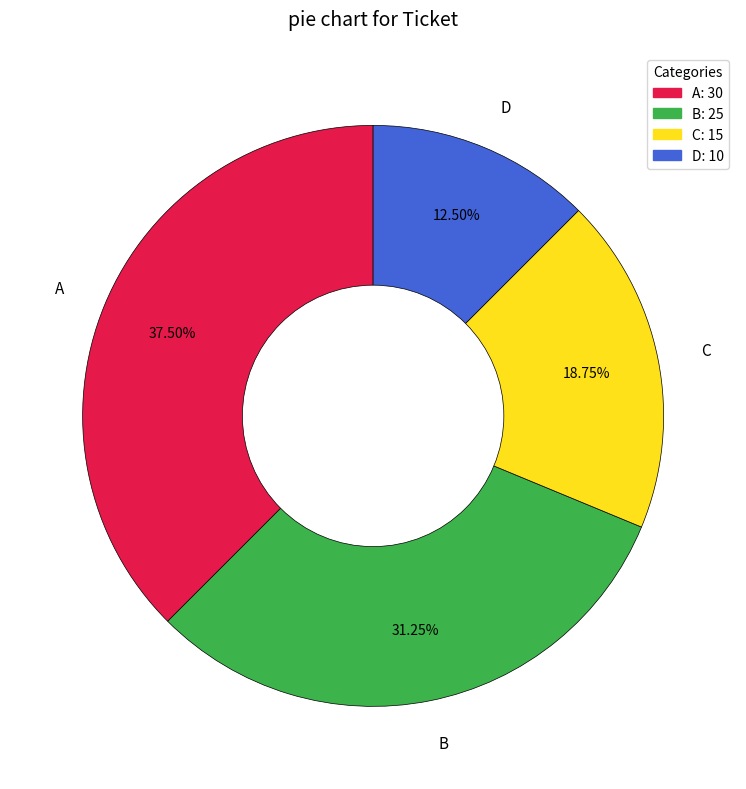

How many segments does this pie chart have?

4